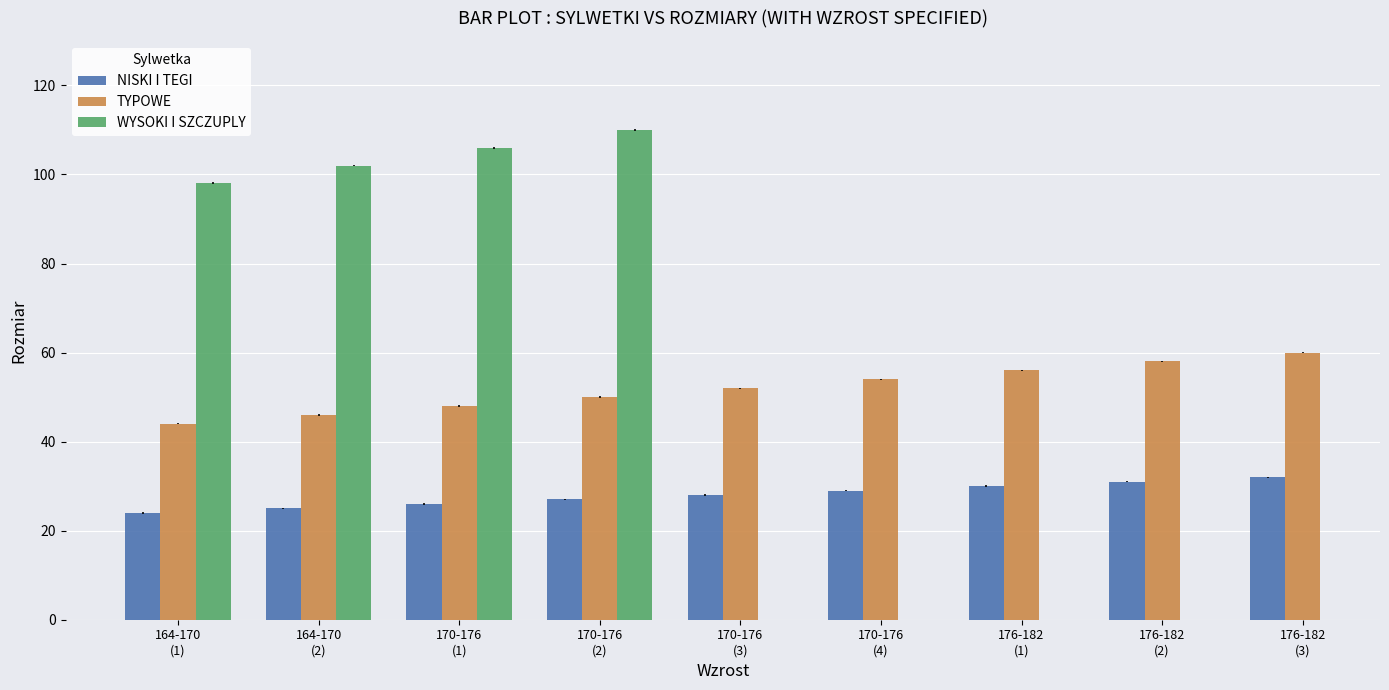

What is the sum of the TYPOWE values at 170-176
(2) and 176-182
(1)?

106